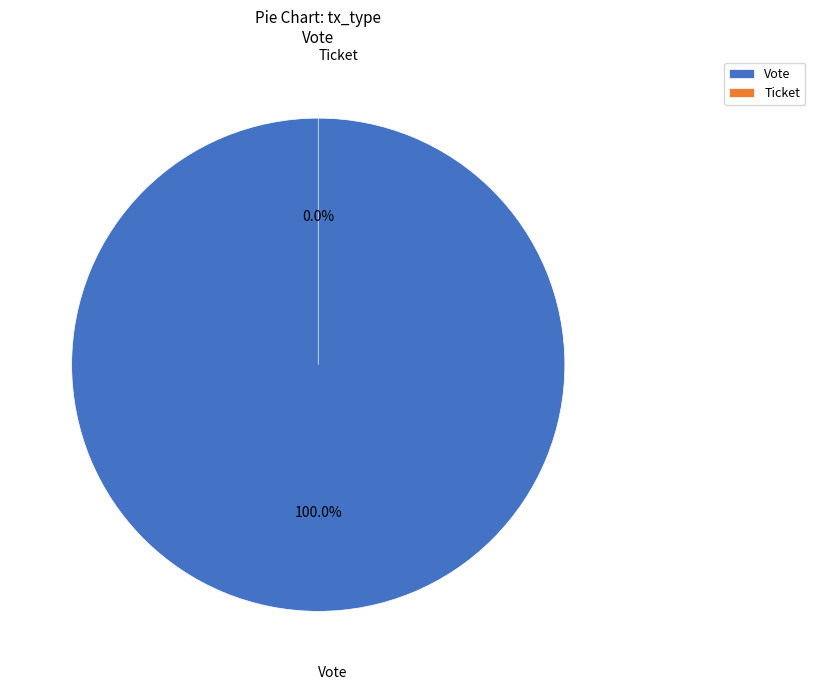

Is Ticket the majority of the pie?

No